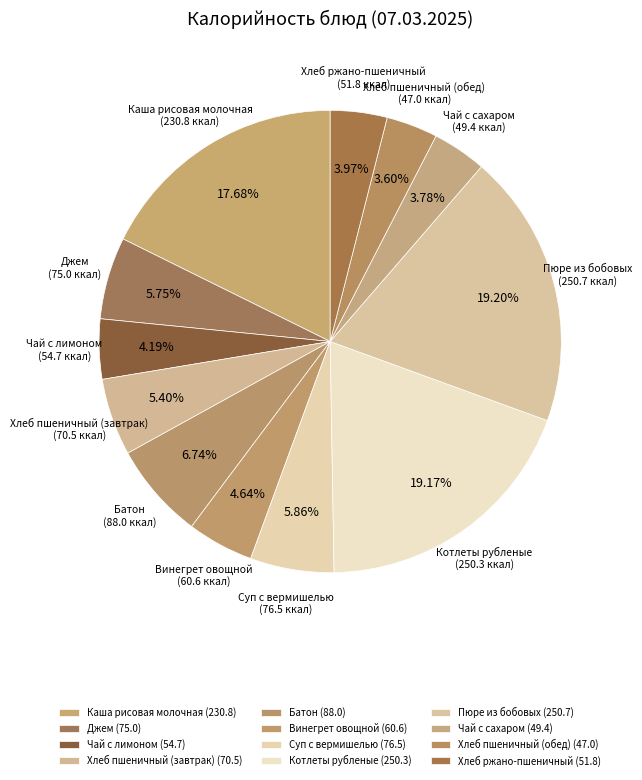

To the nearest percent, what is the difference between the Батон and Пюре из бобовых slice percentages?

12%